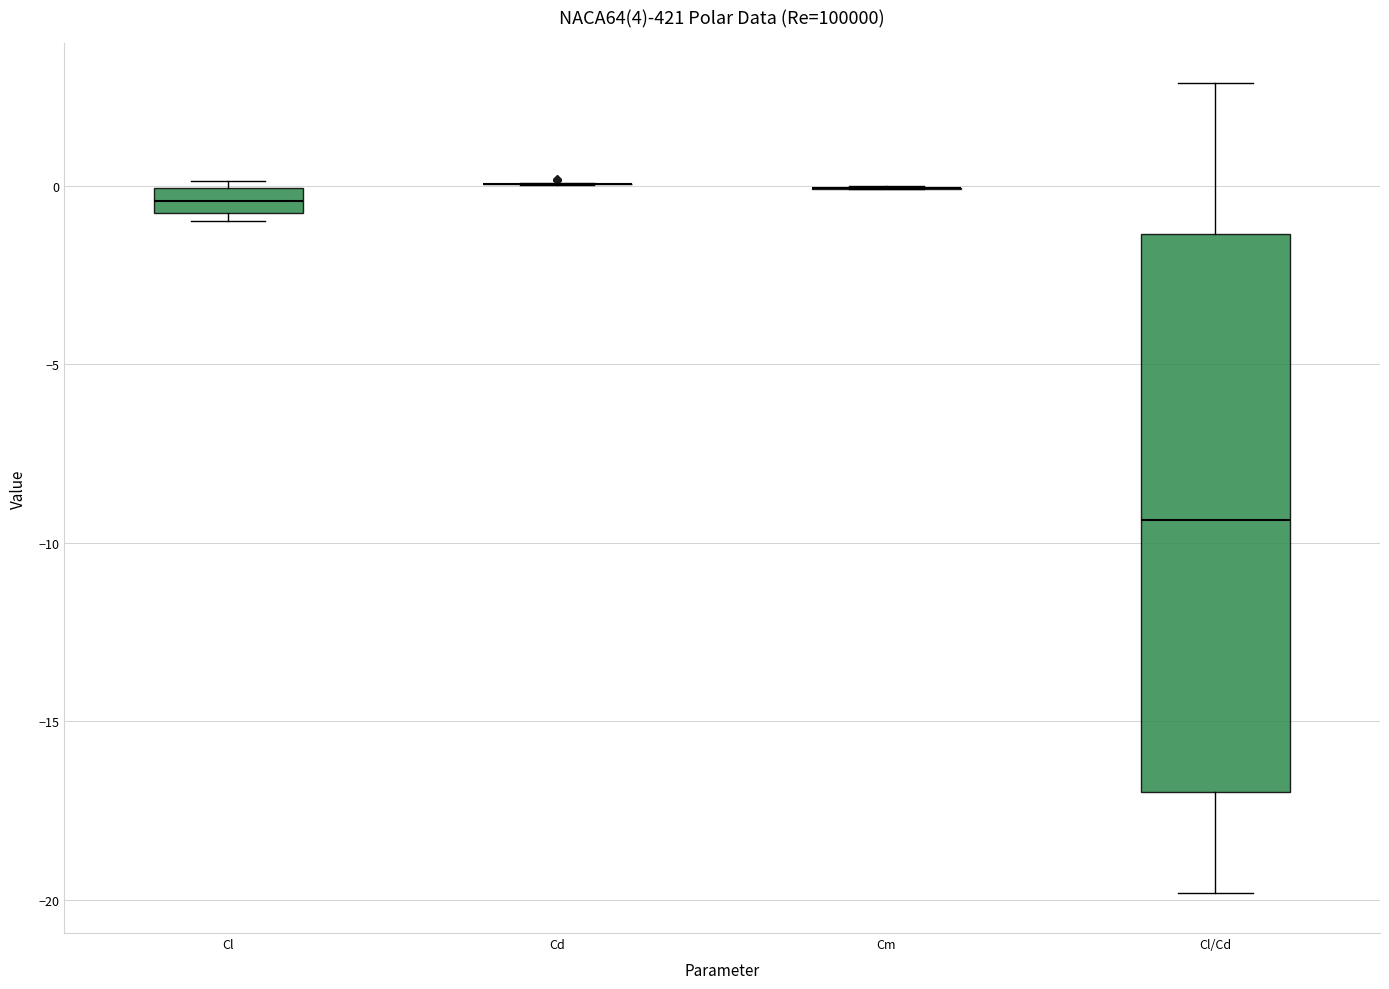

Comparing the boxes themselves (not the whiskers), which one is the tallest?

Cl/Cd